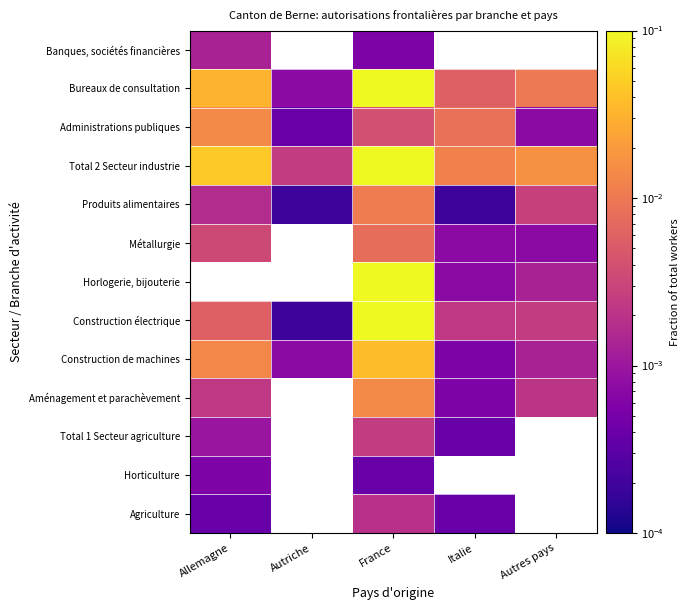

The value of Construction de machines at Autres pays is 0.0. True or false?

False